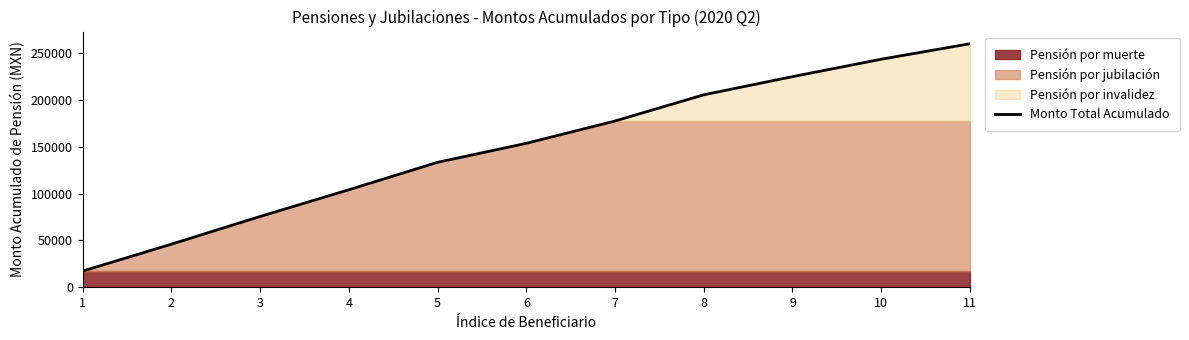

Reading left to right, list all the values displayed in this chart.

17300.3	46030.9	75600.6	104119.3	133412.4	153680.8	177505.0	205476.3	224855.7	243451.3	259995.6